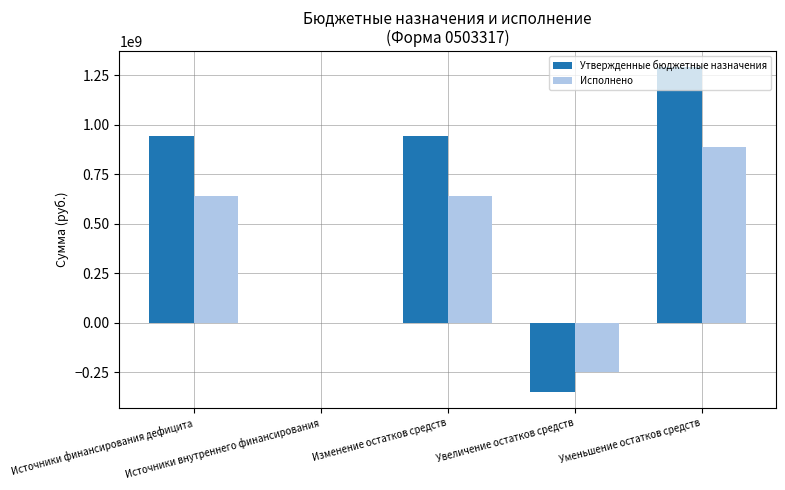

What is the greatest value displayed?

1288722505.6